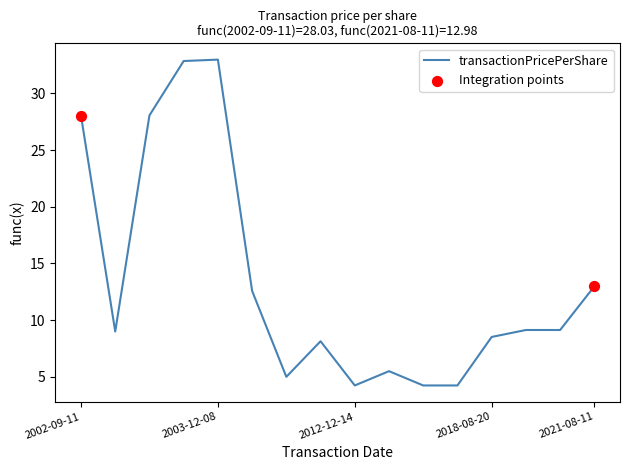

What is the difference between the maximum and minimum values?

28.7